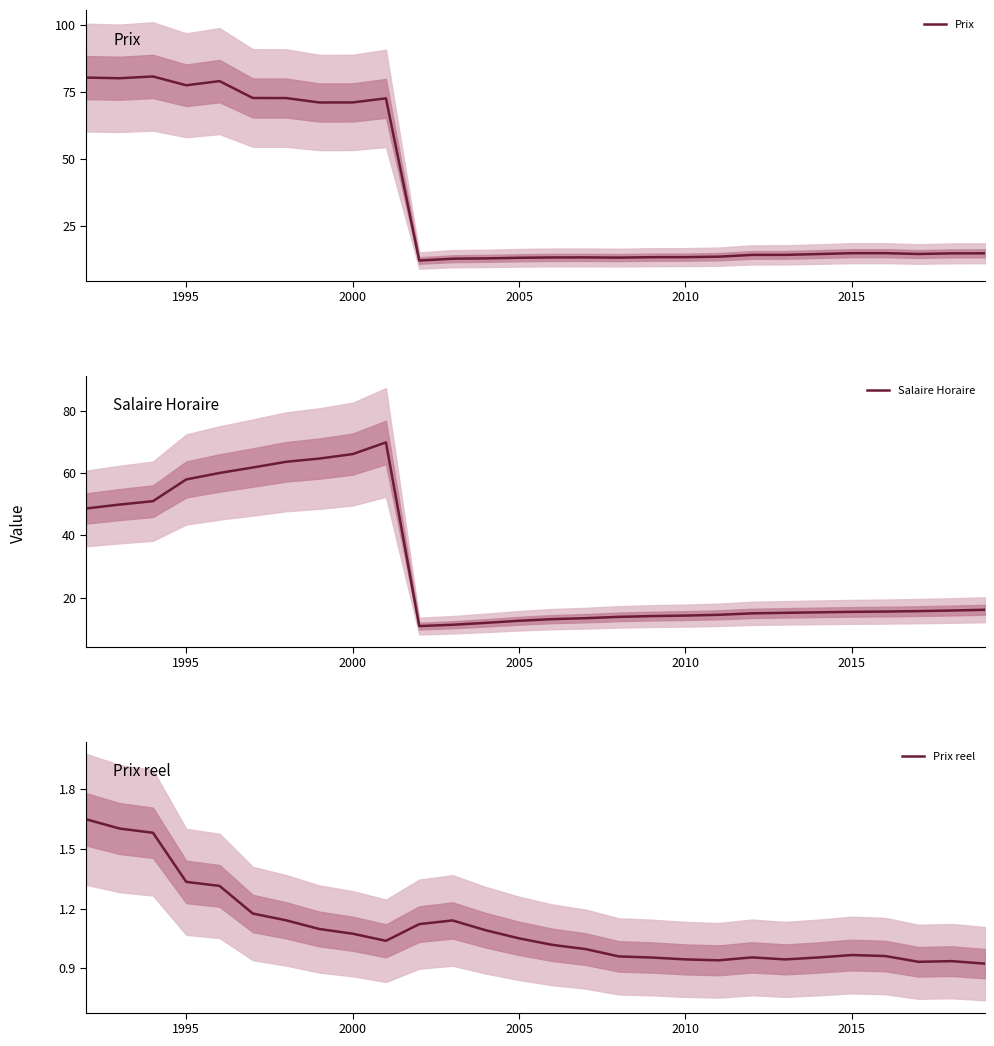

Is it true that Prix equals 35.5 at 2000?

False